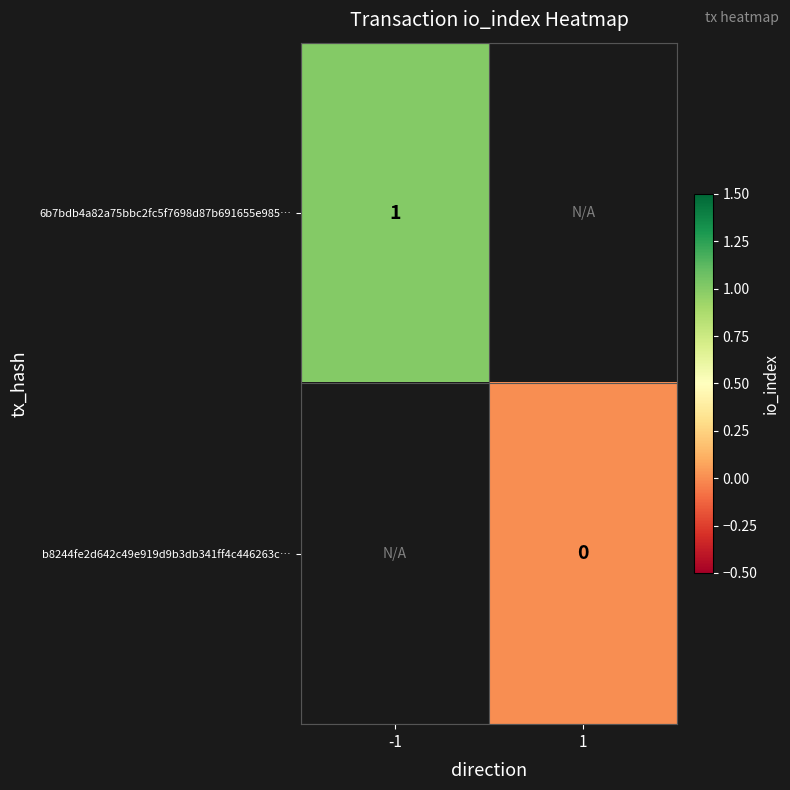

Is the value of 6b7bdb4a82a75bbc2fc5f7698d87b691655e985… at -1 greater than the value of b8244fe2d642c49e919d9b3db341ff4c446263c… at 1?

Yes